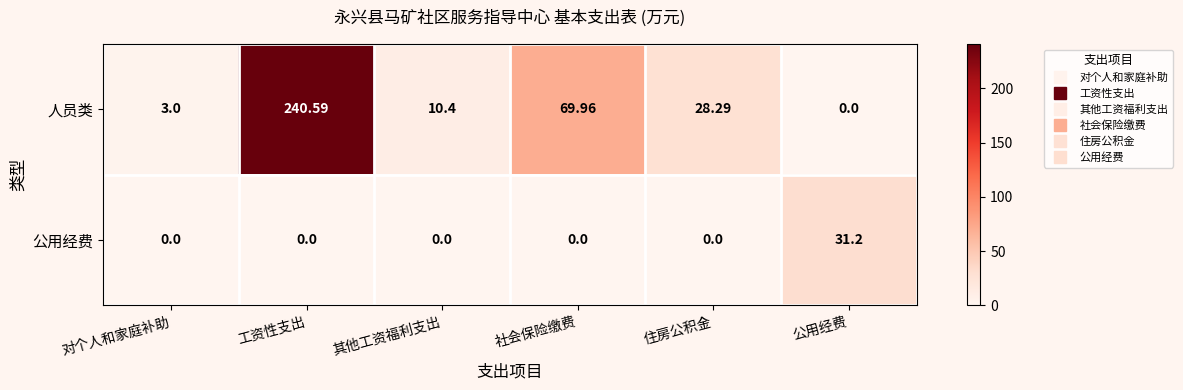

List the series in order of their peak value, lowest first.

公用经费, 人员类